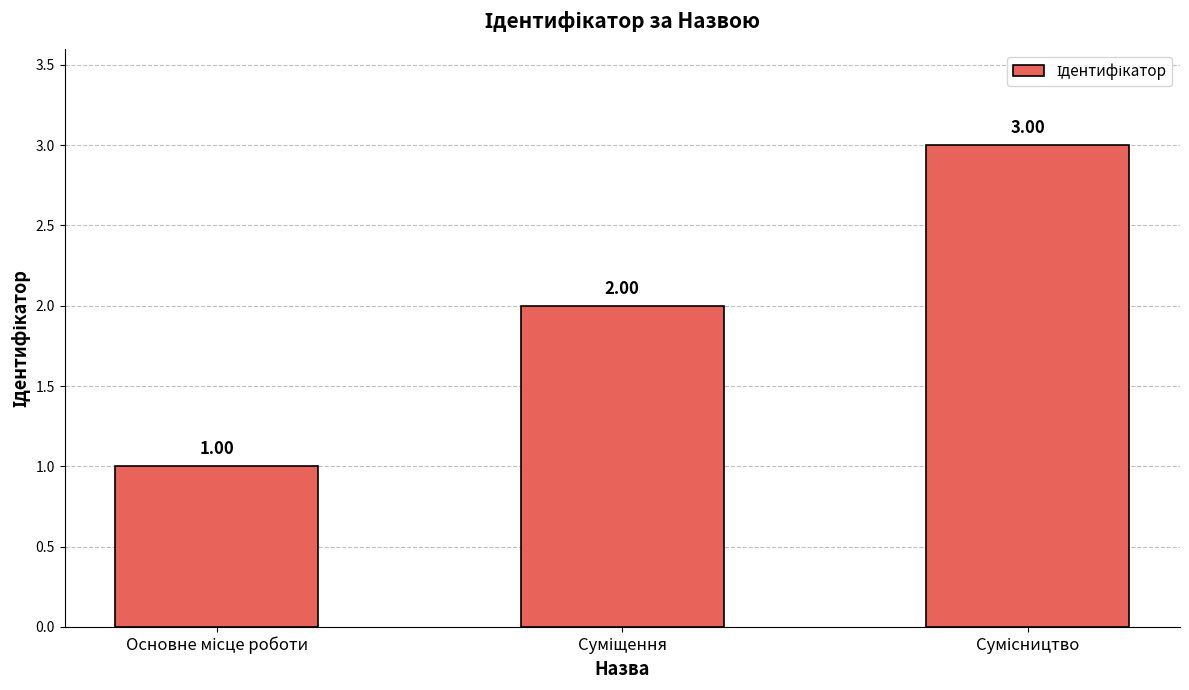

What is the sum of all values?

6